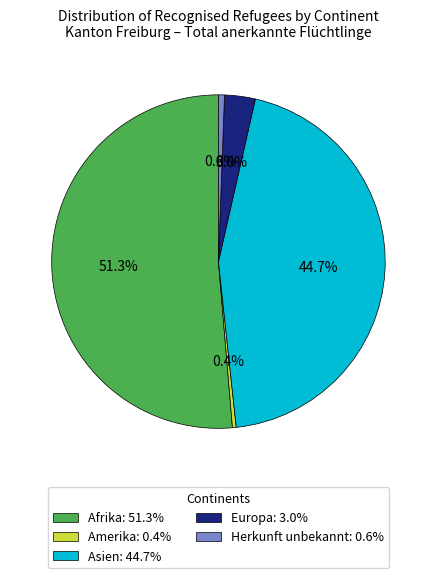

Between Amerika and Europa, which is larger?

Europa